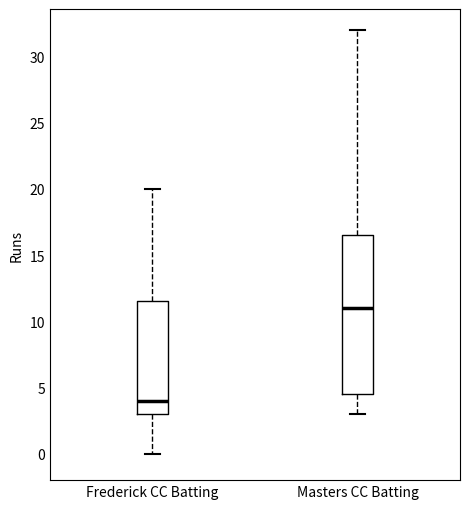

Which box's median line is the highest?

Masters CC Batting